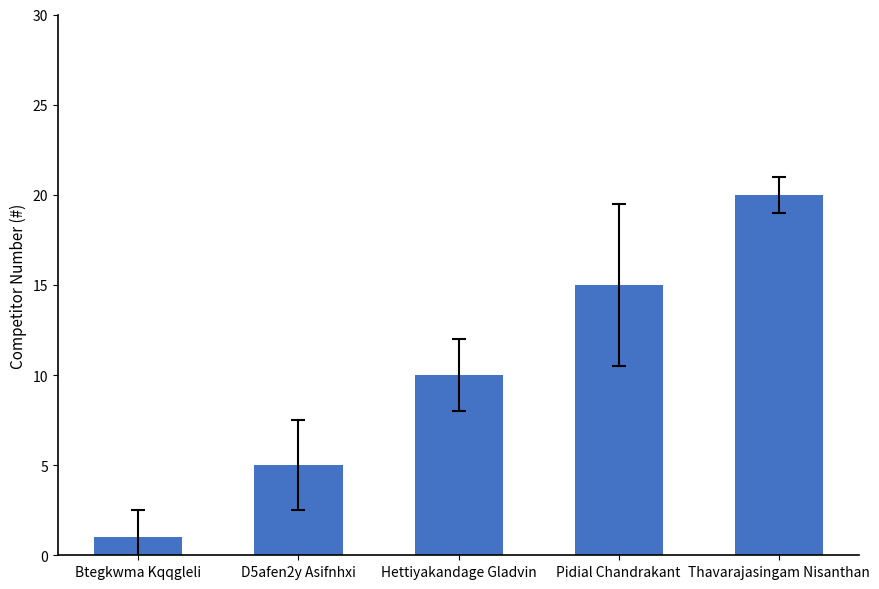

List the labels in order of value, smallest first.

Btegkwma Kqqgleli, D5afen2y Asifnhxi, Hettiyakandage Gladvin, Pidial Chandrakant, Thavarajasingam Nisanthan